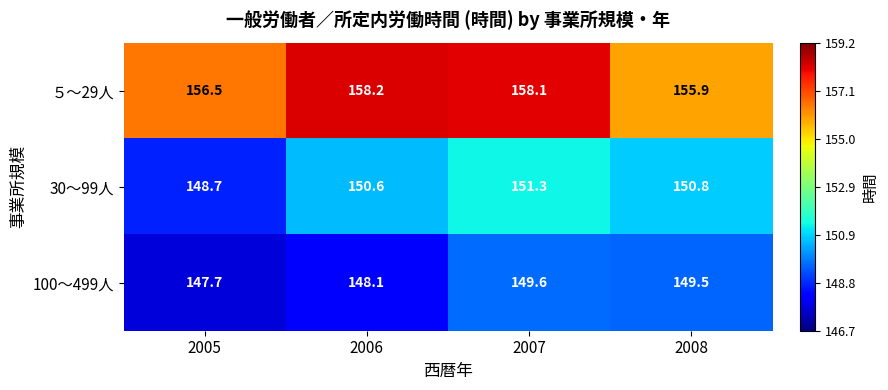

Rank the series by their average value, from lowest to highest.

100～499人, 30～99人, ５～29人